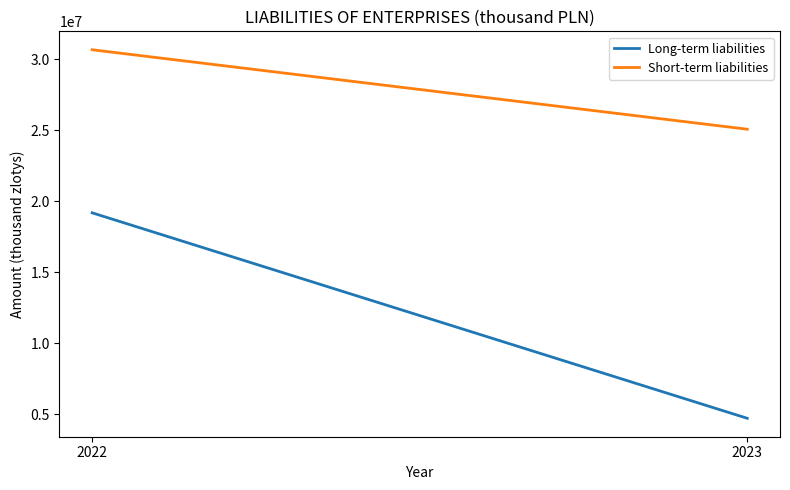

Does the chart display data point markers on the line(s)?

No